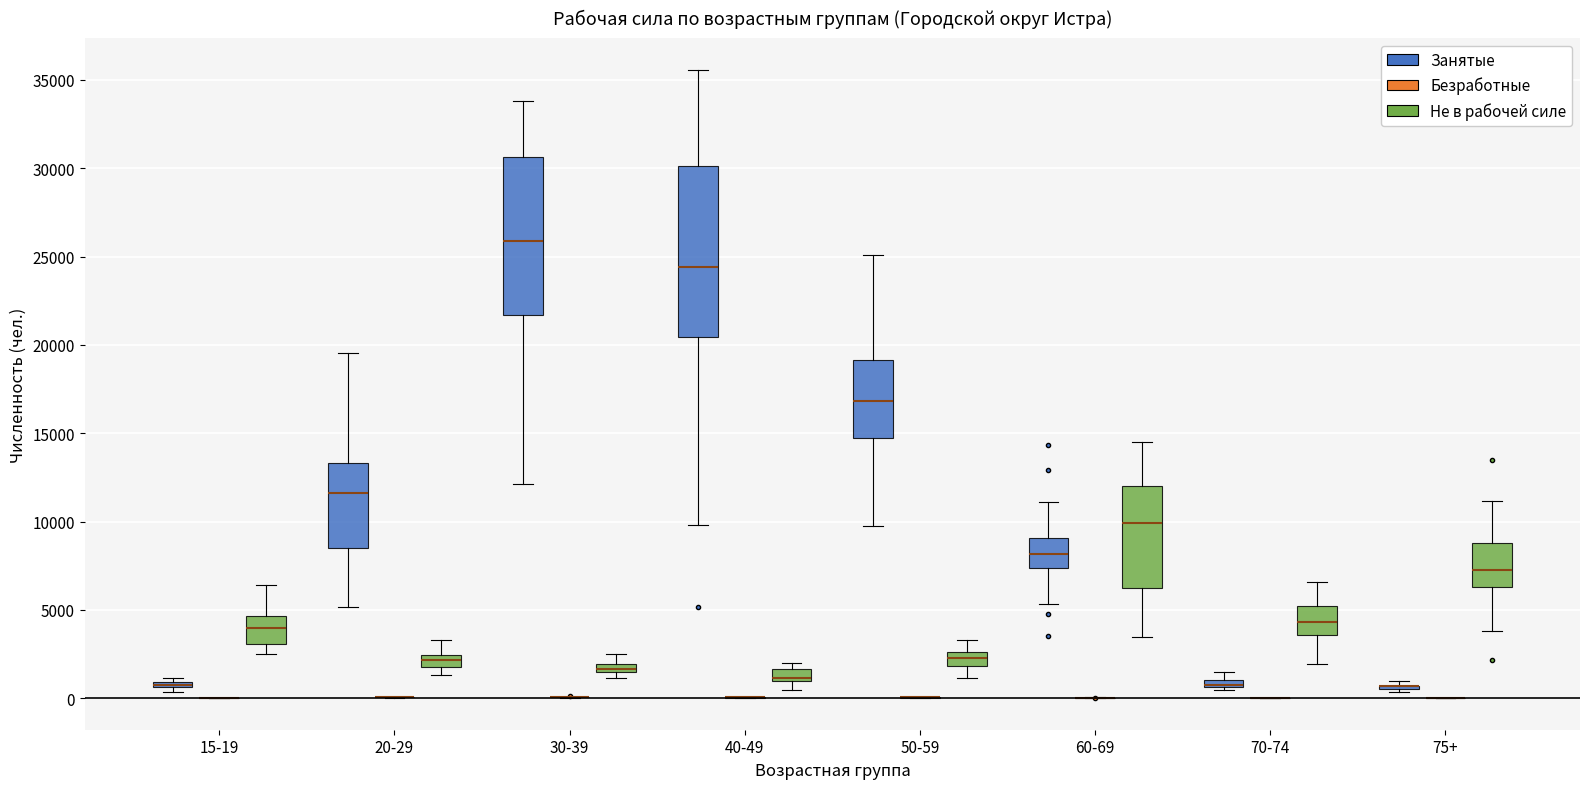

Where does the upper whisker of the box for 30-39 (Не в рабочей силе) end on the y-axis? The values are not printed on the chart, so give them approximately, as read against the axis.

2500